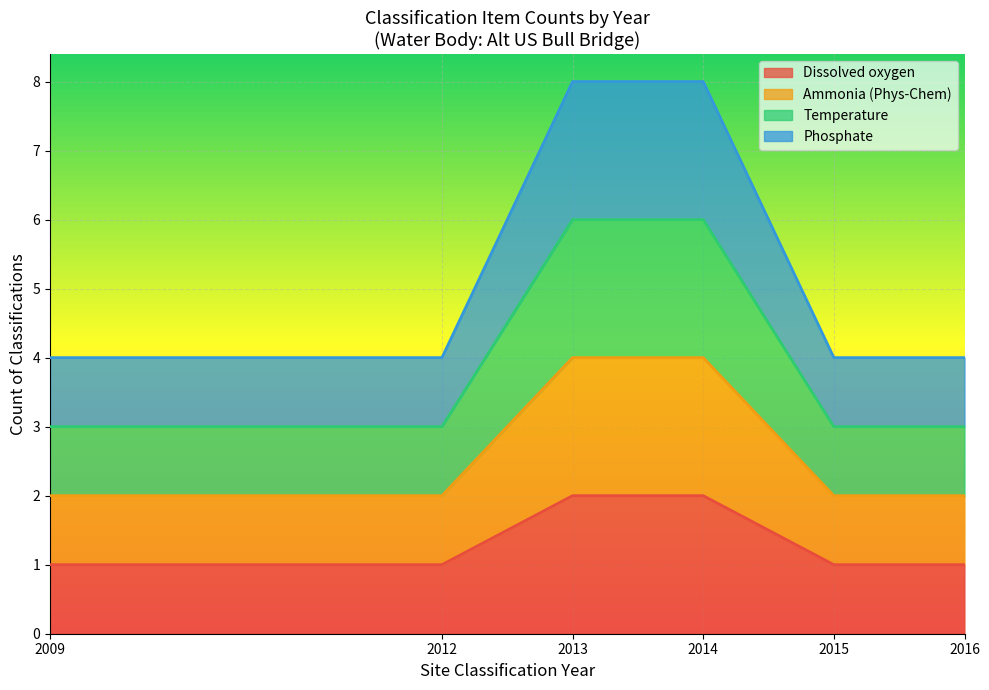

Which label corresponds to the smallest value in the chart?

2009